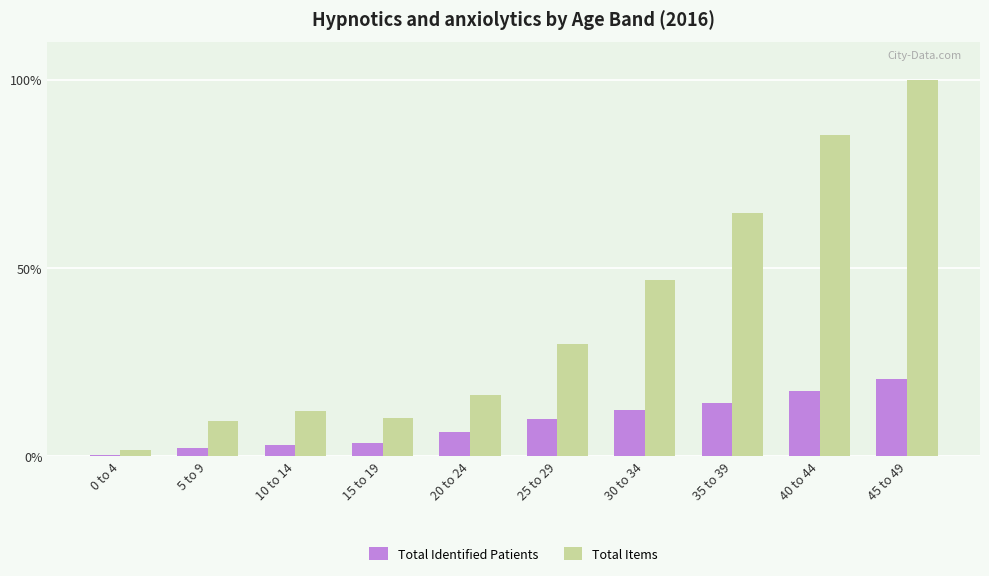

Which series changed the most between 0 to 4 and 5 to 9?

Total Items